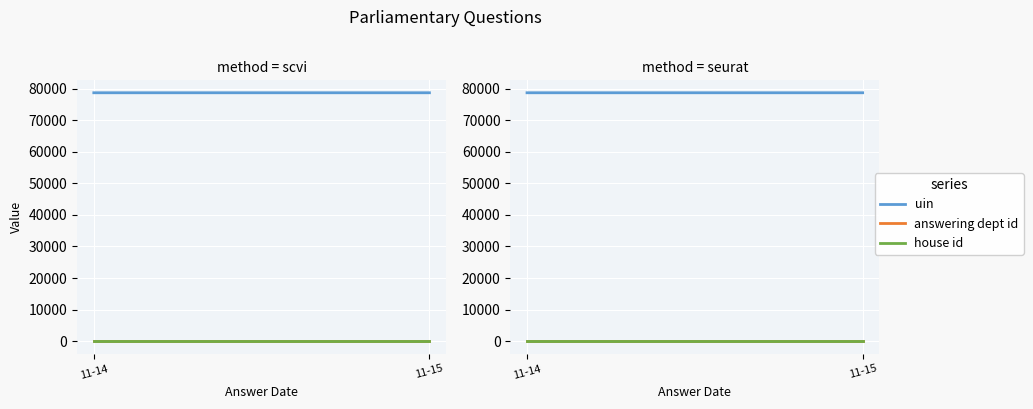

At how many categories does at least one series exceed 62508?

2